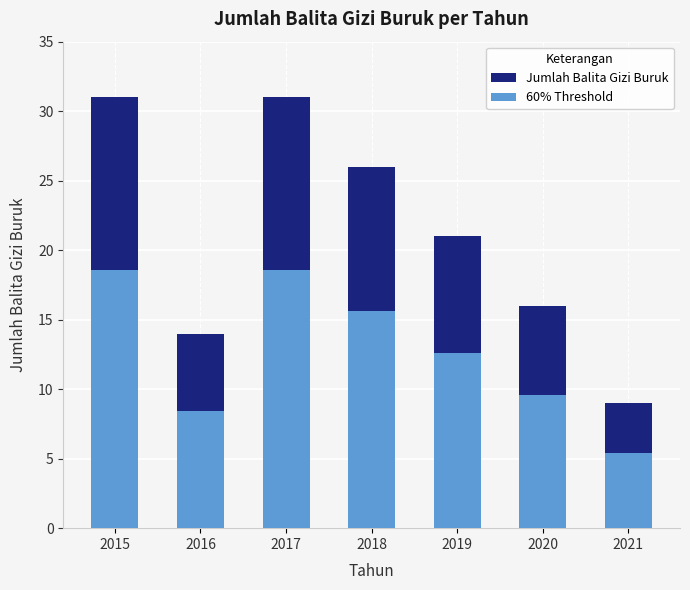

What are all the series names shown in the legend?

Jumlah Balita Gizi Buruk, 60% Threshold